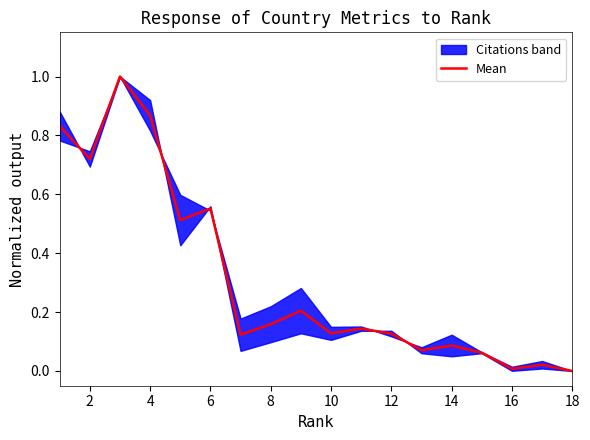

Is it true that Mean equals 0.1 at 8?

False